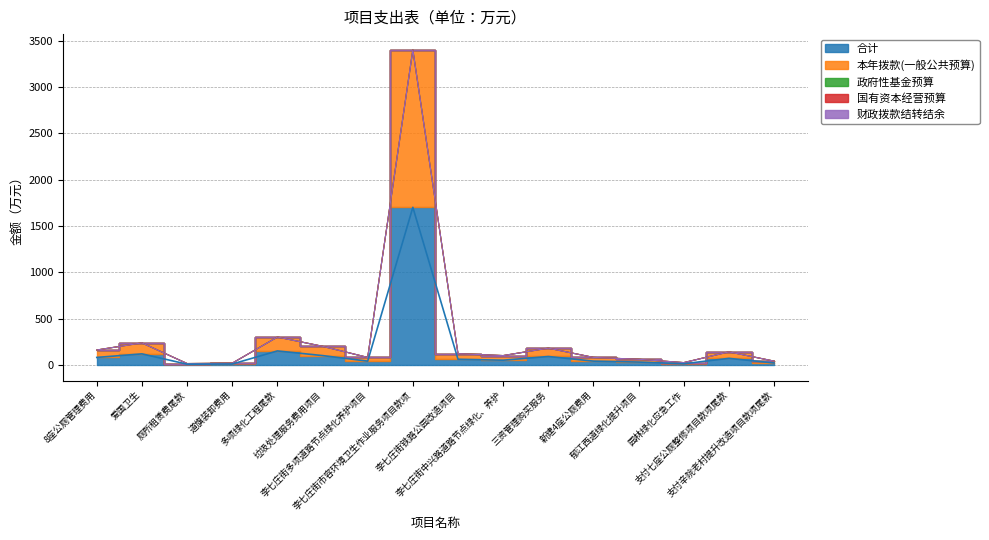

What is the difference between the highest and lowest values at 支付七座公厕整修项目款项尾款?

70.0